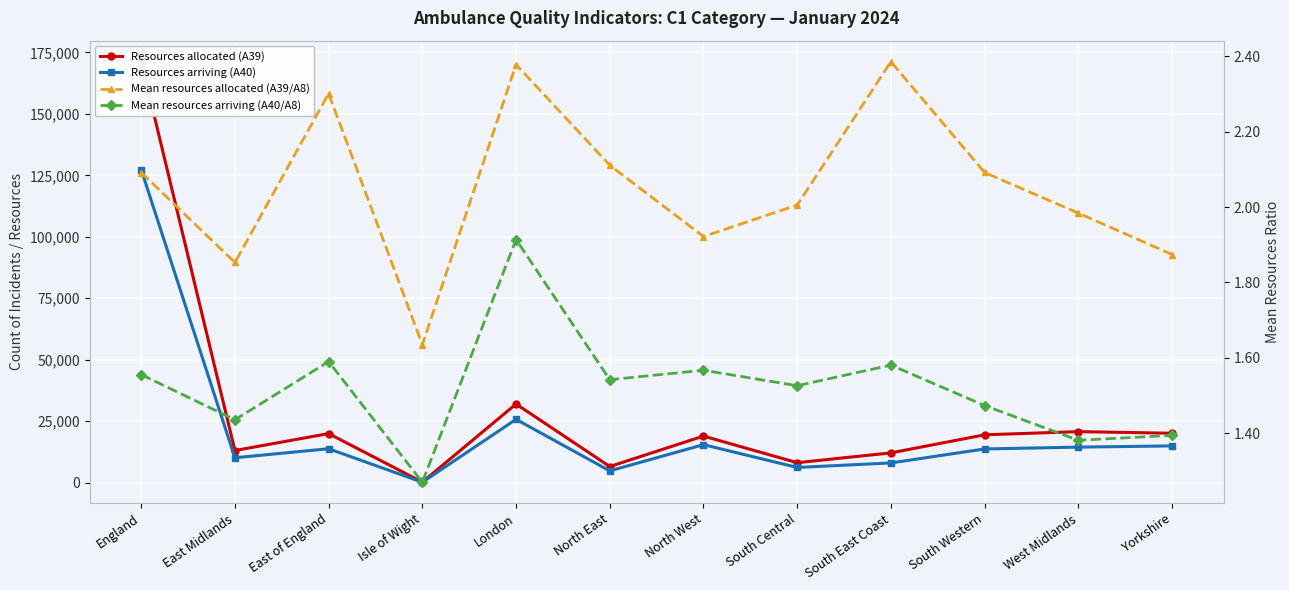

What is the sum of all Mean resources arriving (A40/A8) values?

18.2